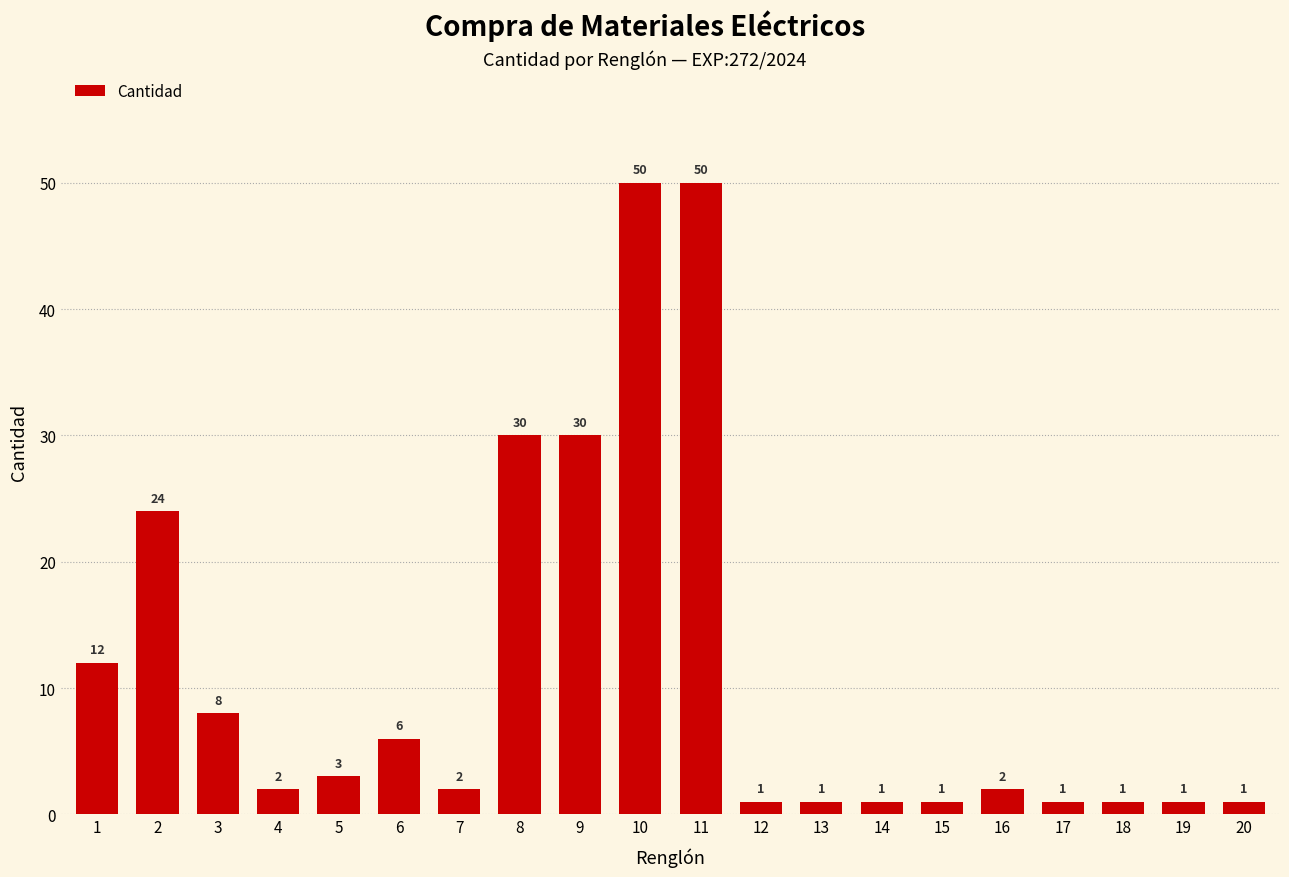

How many series are shown in this chart?

1